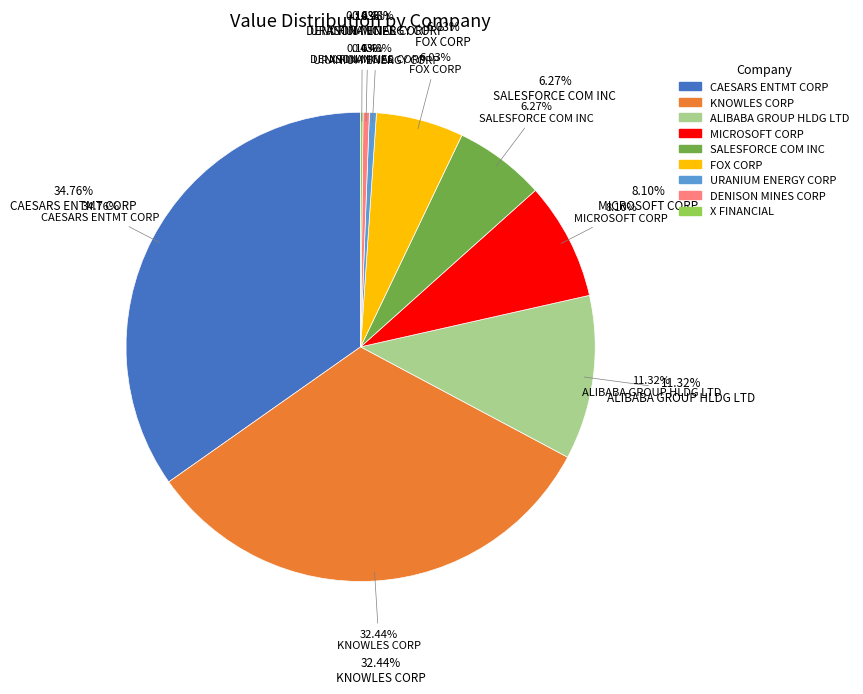

Approximately how many times larger is the value at URANIUM ENERGY CORP compared to DENISON MINES CORP?

1.1